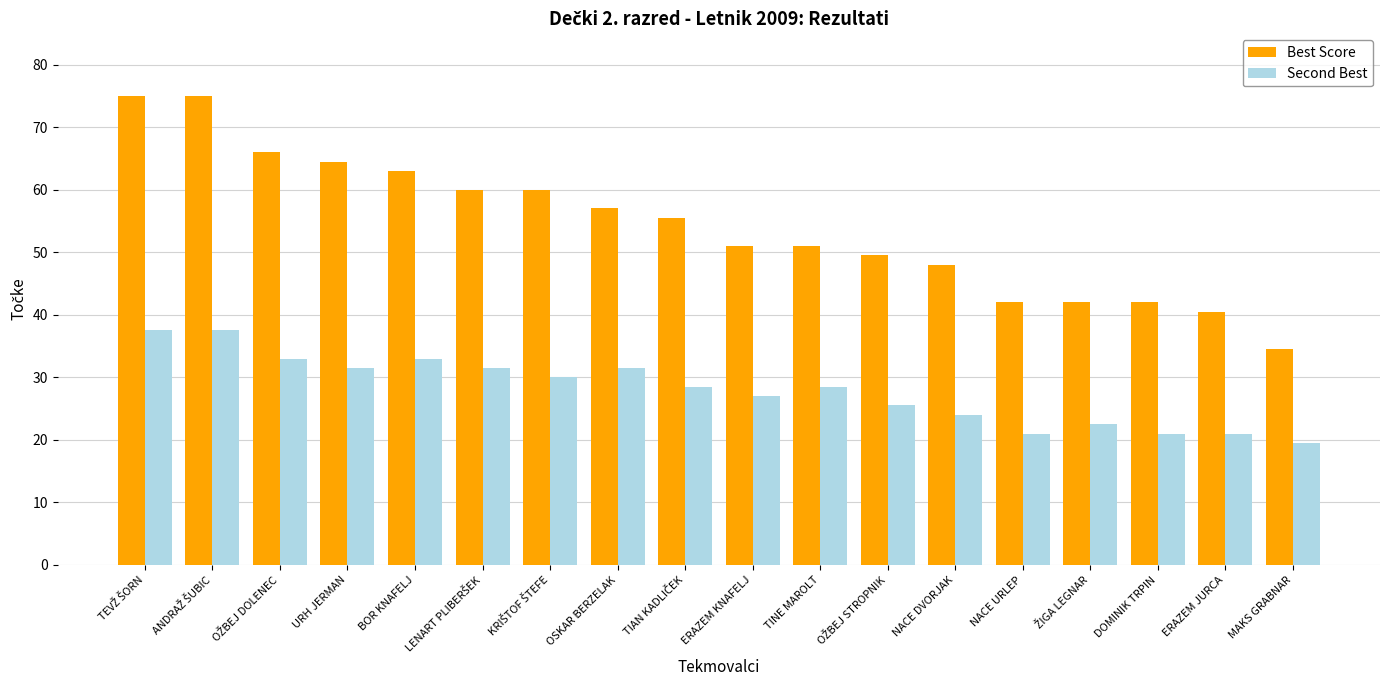

Is it true that Second Best equals 34.0 at DOMINIK TRPIN?

False